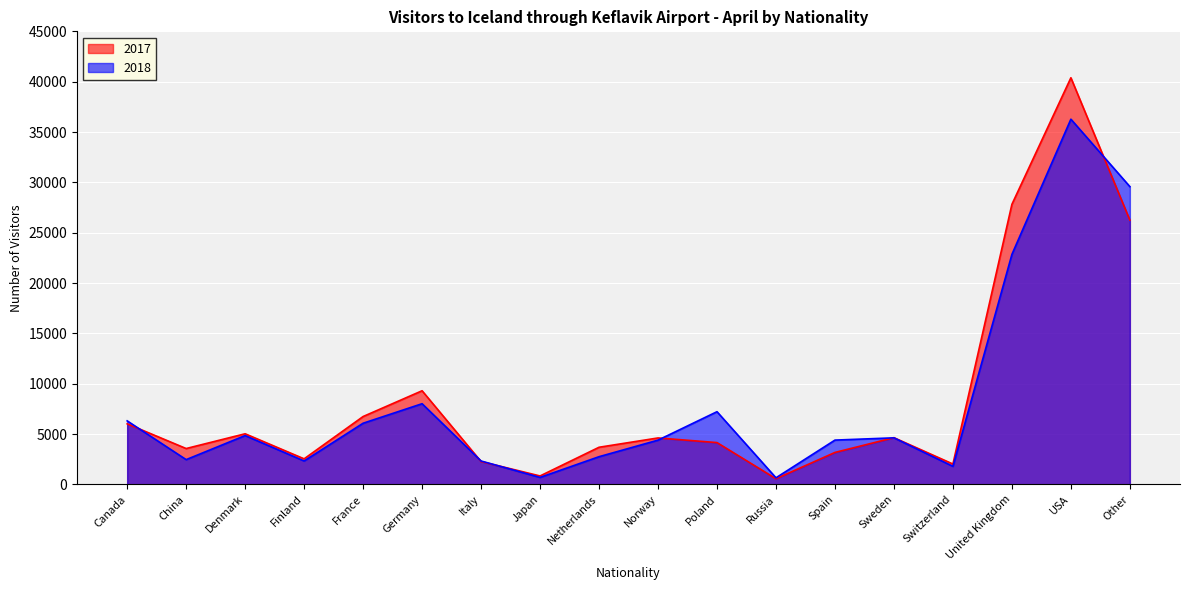

How many lines are shown in the chart?

2